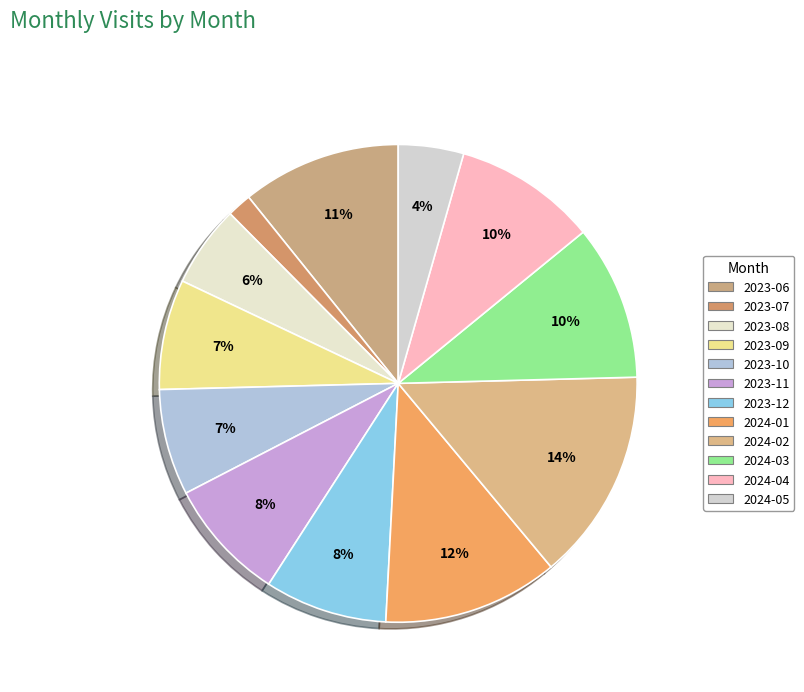

To the nearest percent, what percentage of the pie is 2024-03?

10%